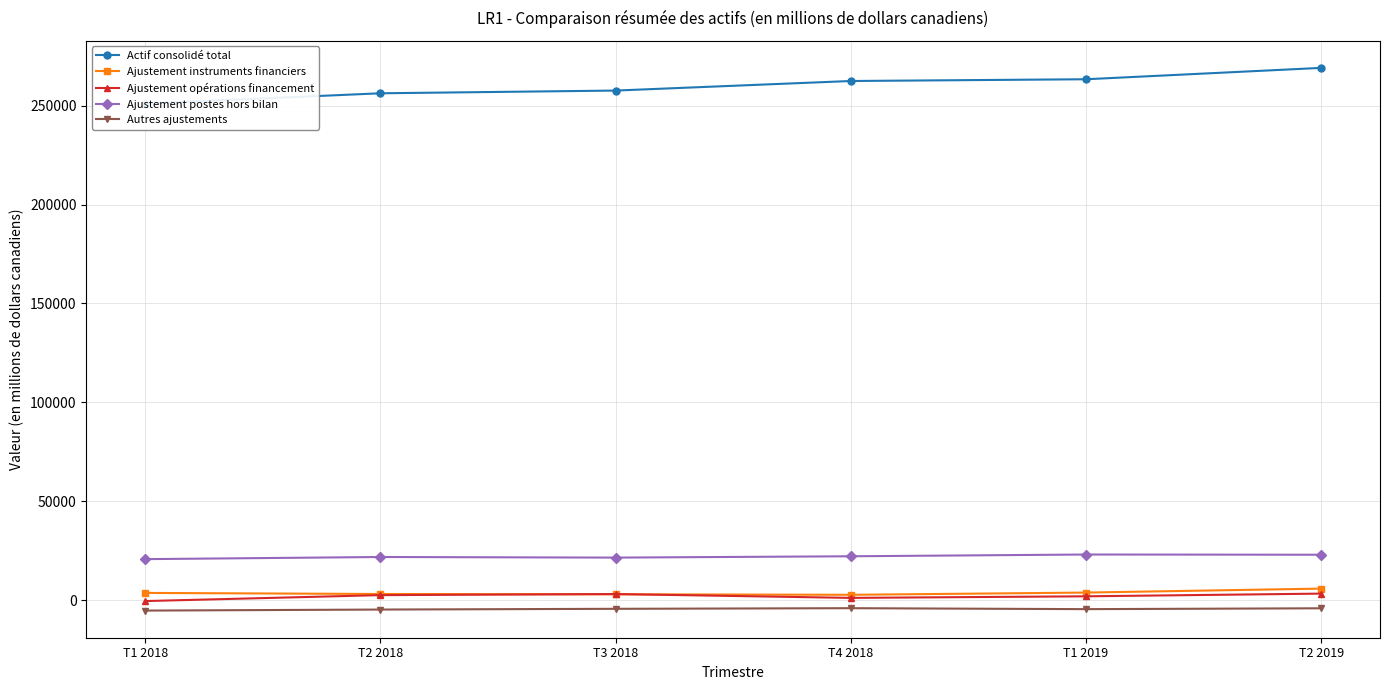

Which has a higher value, T2 2019 or T4 2018?

T2 2019